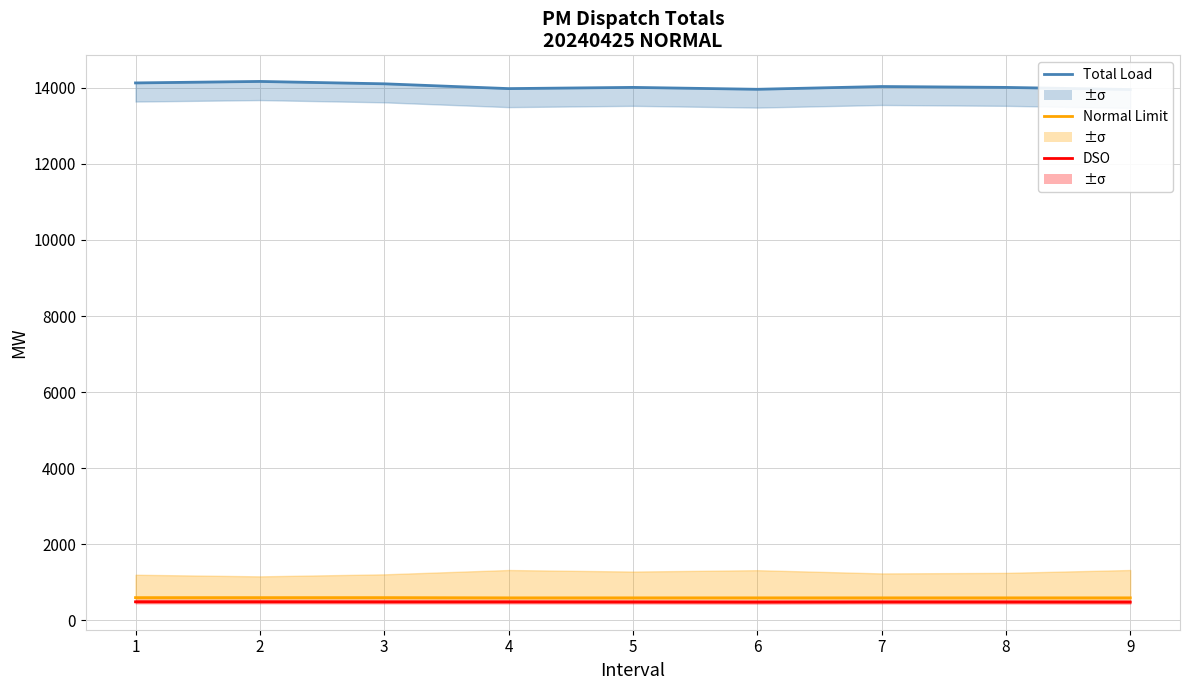

Rank the series at 8 from lowest to highest value.

DSO, Normal Limit, Total Load